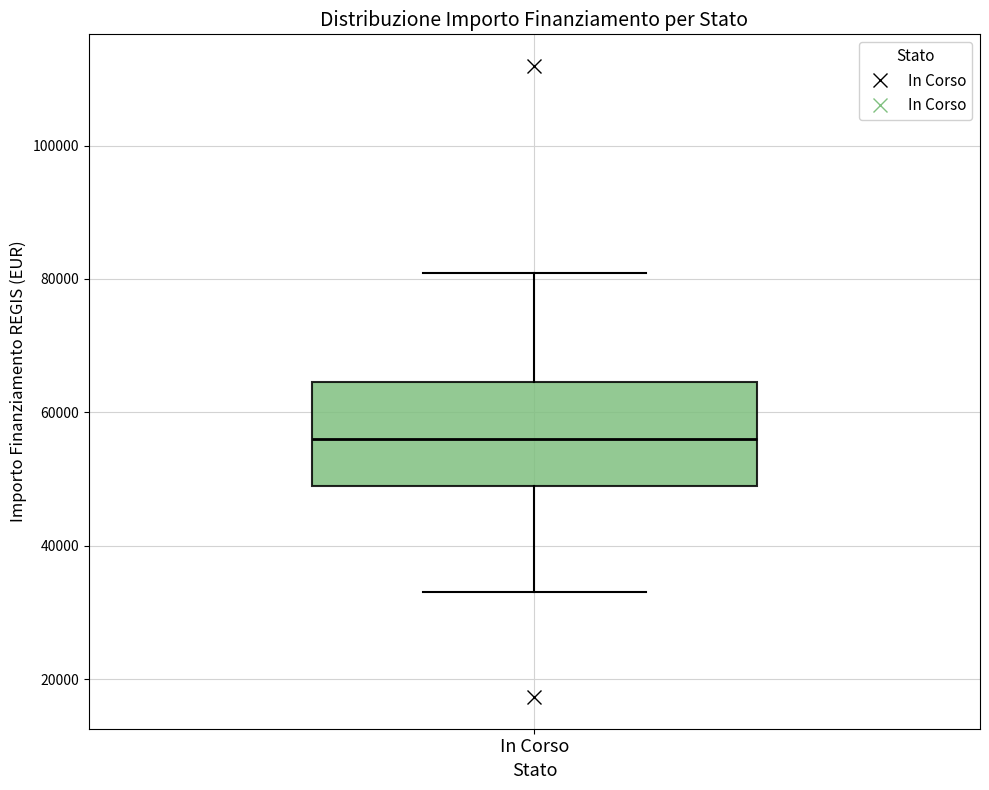

Read this box plot against the y-axis: the position of the median line, the range covered by the box, and the ends of both whiskers. The values are not printed on the chart, so give them approximately, as read against the axis.

median 56000, box 50000 to 64000, whiskers 32000 to 80000